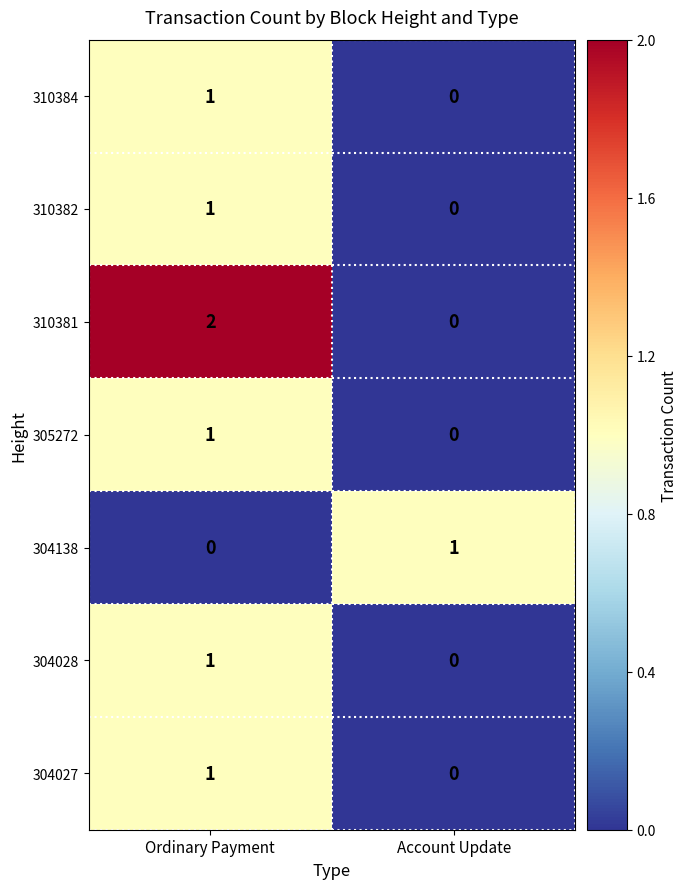

At which label does 310382 reach its minimum?

Account Update